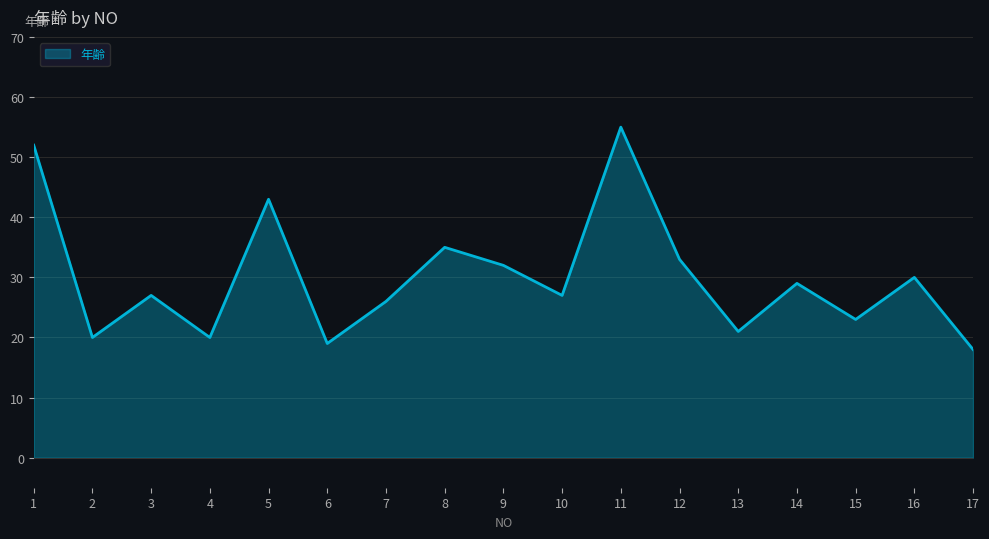

What is the minimum value shown in the chart?

18